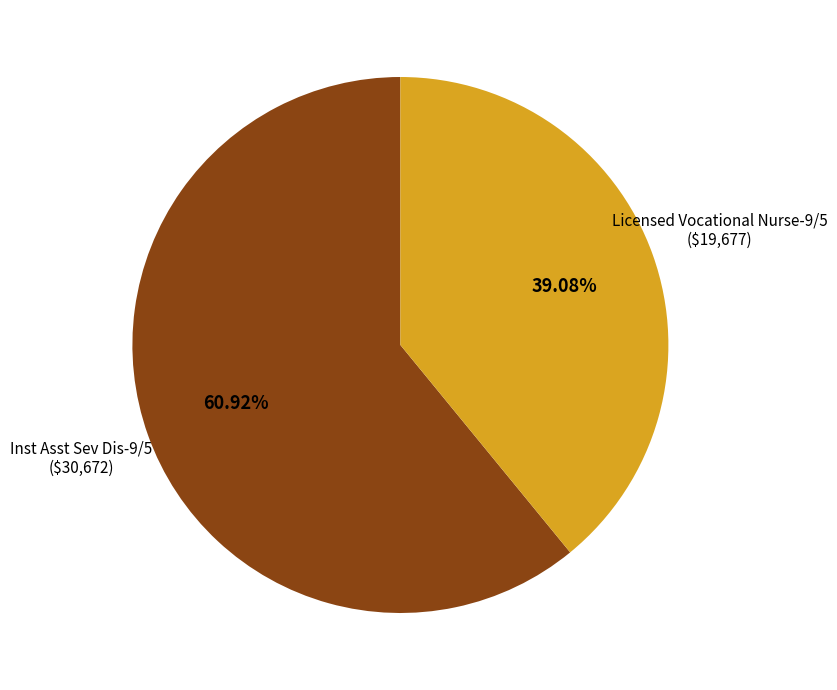

Is there any slice that represents more than half of the pie?

Yes